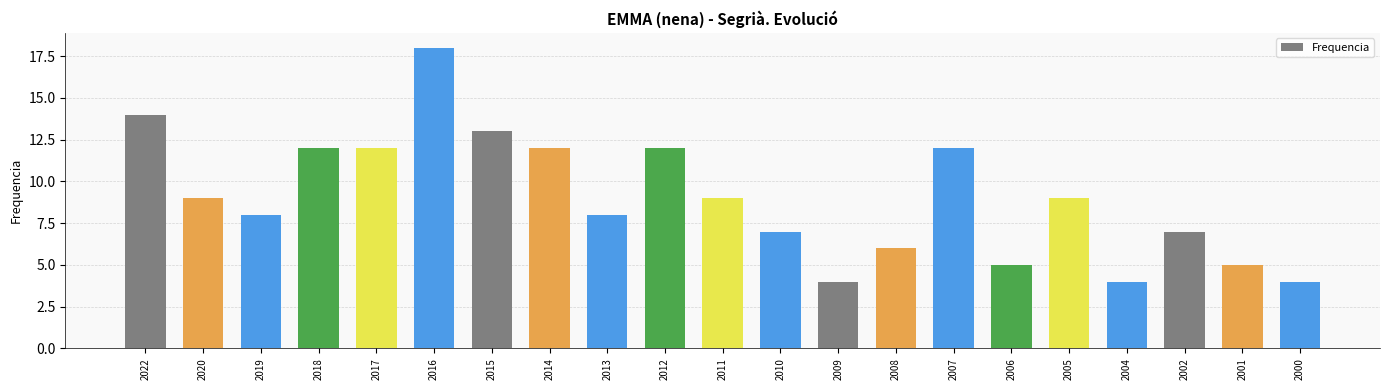

Reading left to right, list all the values displayed in this chart.

2022=14	2020=9	2019=8	2018=12	2017=12	2016=18	2015=13	2014=12	2013=8	2012=12	2011=9	2010=7	2009=4	2008=6	2007=12	2006=5	2005=9	2004=4	2002=7	2001=5	2000=4